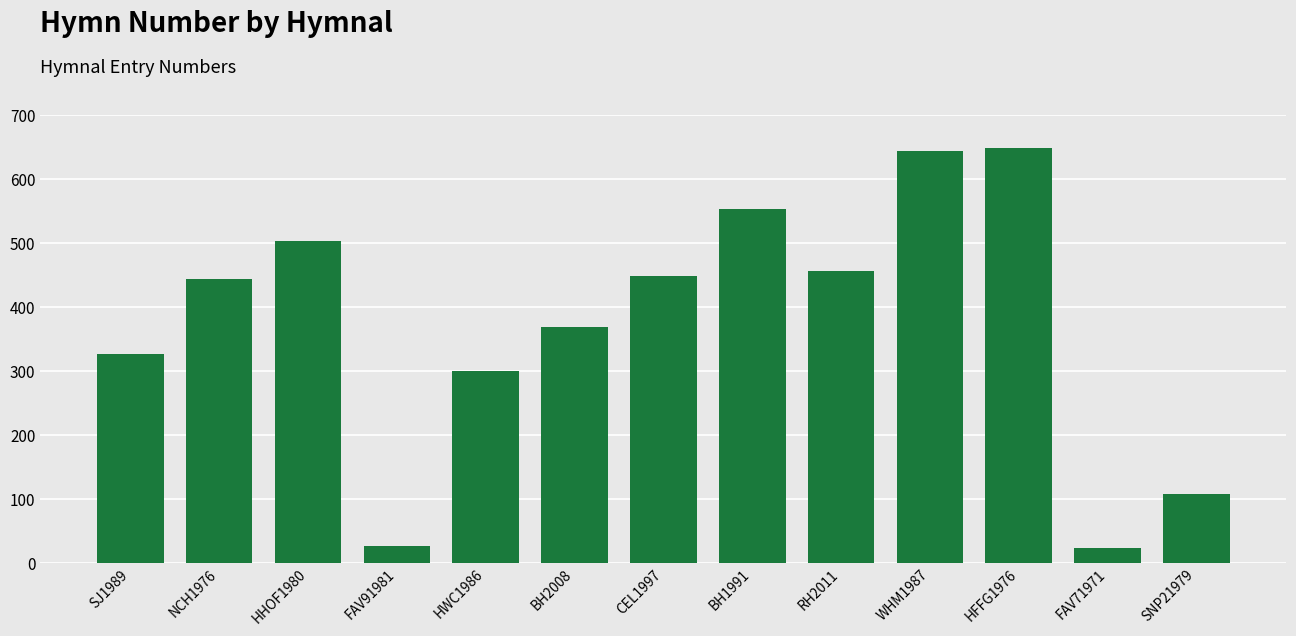

Are the bars grouped side by side (vs. stacked)?

No